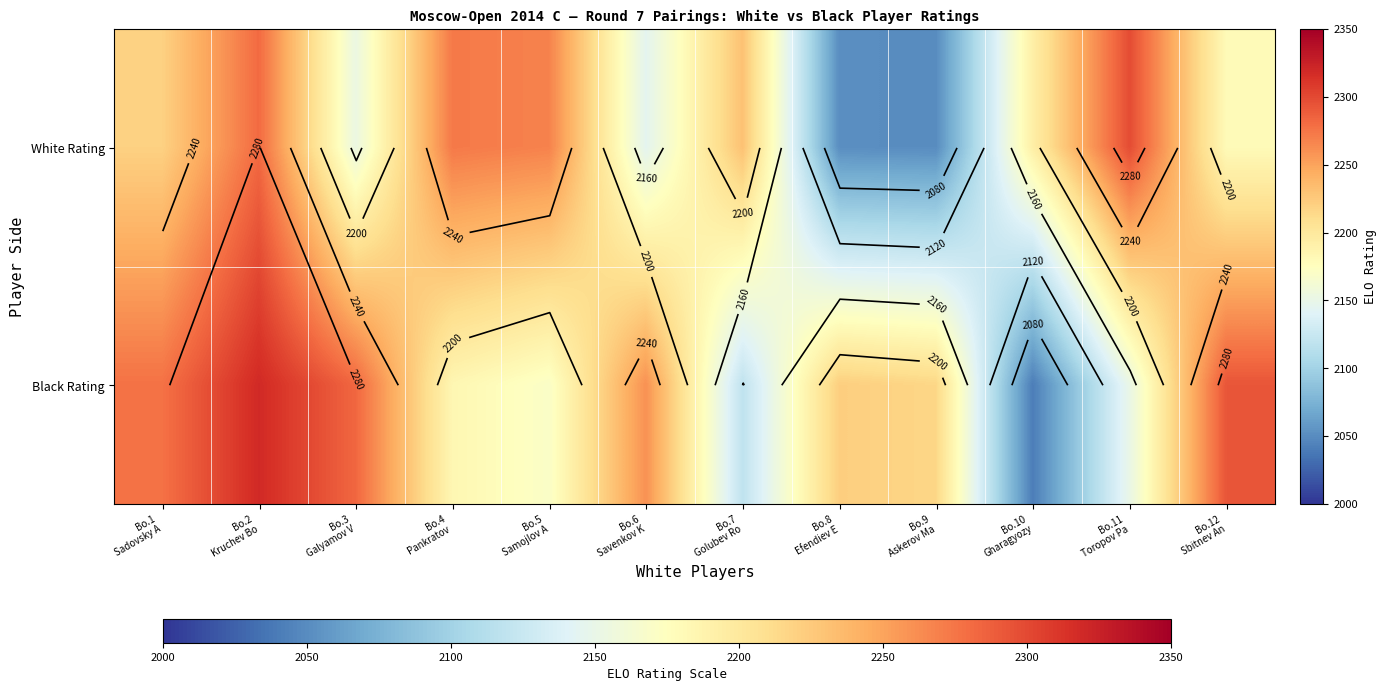

At which label does Black Rating reach its peak?

Bo.2 Kruchev Bo